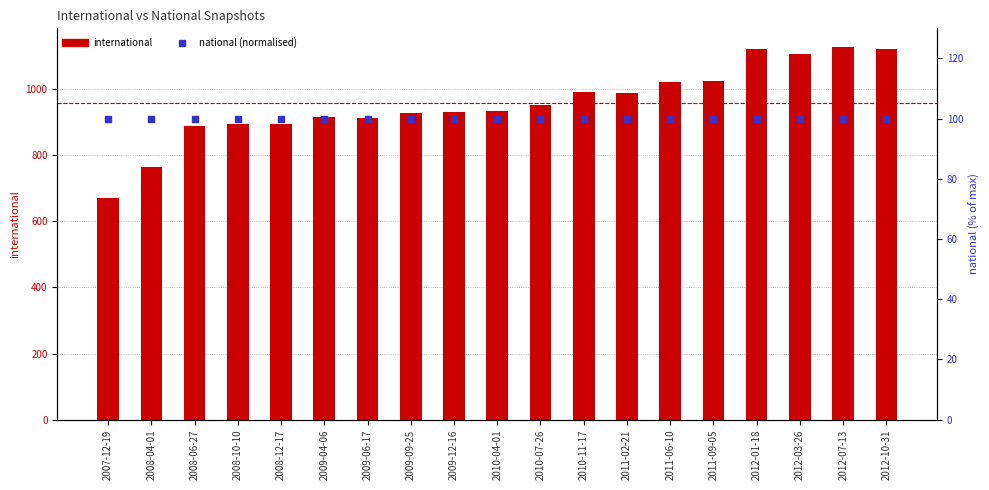

At how many categories does at least one series exceed 458?

19